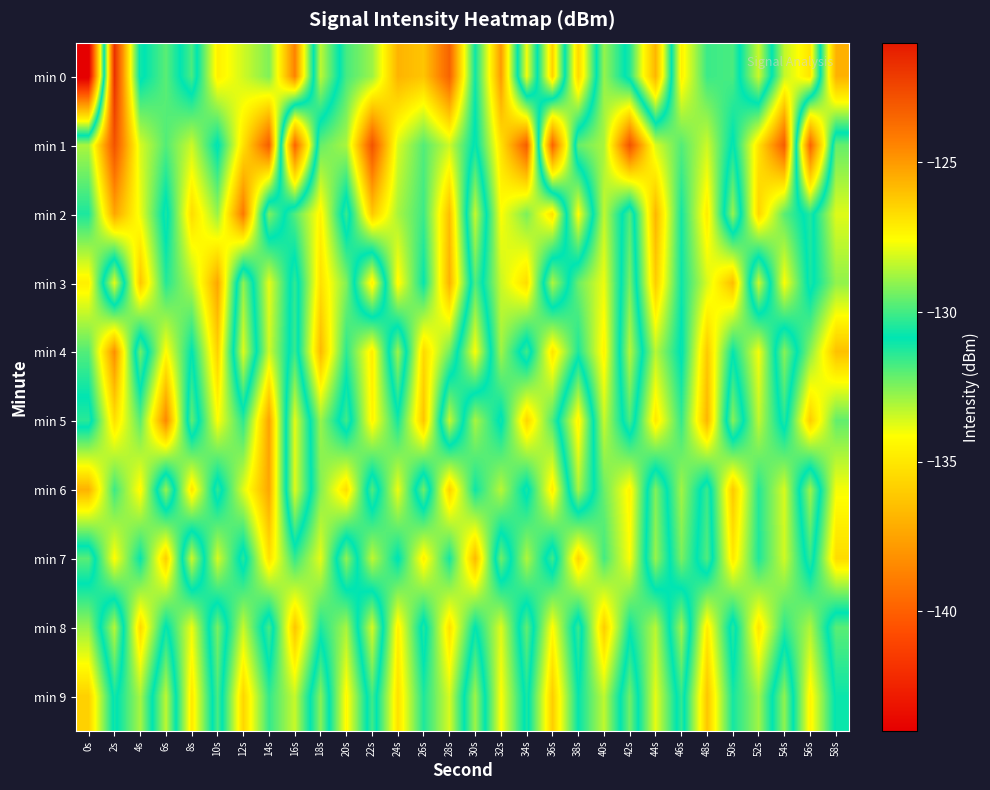

Reading right to left, extract all data points from this chart.

min 0: 58s=-137.0	56s=-126.9	54s=-128.4	52s=-133.5	50s=-129.9	48s=-130.1	46s=-127.2	44s=-136.8	42s=-131.3	40s=-128.9	38s=-135.5	36s=-126.4	34s=-134.0	32s=-125.0	30s=-130.7	28s=-123.4	26s=-126.1	24s=-125.7	22s=-128.9	20s=-130.0	18s=-133.3	16s=-124.4	14s=-129.2	12s=-128.2	10s=-127.2	8s=-131.8	6s=-129.7	4s=-131.1	2s=-121.8	0s=-144.4
min 1: 58s=-129.5	56s=-139.9	54s=-123.2	52s=-126.8	50s=-131.0	48s=-128.2	46s=-129.8	44s=-128.1	42s=-122.9	40s=-128.7	38s=-129.5	36s=-139.9	34s=-123.2	32s=-126.8	30s=-131.0	28s=-128.2	26s=-129.8	24s=-128.1	22s=-122.9	20s=-128.7	18s=-129.5	16s=-139.9	14s=-123.2	12s=-126.8	10s=-131.0	8s=-128.2	6s=-129.8	4s=-128.1	2s=-122.9	0s=-128.7
min 2: 58s=-128.0	56s=-131.3	54s=-129.7	52s=-126.5	50s=-132.8	48s=-127.1	46s=-130.6	44s=-125.7	42s=-131.9	40s=-128.4	38s=-134.2	36s=-126.8	34s=-129.3	32s=-127.6	30s=-133.4	28s=-125.9	26s=-130.1	24s=-128.7	22s=-126.2	20s=-131.6	18s=-127.3	16s=-129.8	14s=-132.5	12s=-124.1	10s=-128.9	8s=-126.7	6s=-131.2	4s=-127.8	2s=-125.3	0s=-130.5
min 3: 58s=-129.0	56s=-131.2	54s=-127.6	52s=-133.5	50s=-125.9	48s=-128.1	46s=-130.7	44s=-126.3	42s=-132.4	40s=-127.8	38s=-129.5	36s=-133.1	34s=-126.7	32s=-128.3	30s=-131.9	28s=-125.6	26s=-130.8	24s=-127.4	22s=-134.6	20s=-129.2	18s=-126.8	16s=-131.5	14s=-127.9	12s=-132.7	10s=-125.3	8s=-128.6	6s=-130.4	4s=-126.1	2s=-133.8	0s=-127.2
min 4: 58s=-126.0	56s=-129.1	54s=-132.6	52s=-127.7	50s=-130.8	48s=-126.2	46s=-131.0	44s=-128.5	42s=-133.2	40s=-127.3	38s=-130.5	36s=-126.9	34s=-131.7	32s=-128.8	30s=-134.1	28s=-129.4	26s=-126.6	24s=-132.9	22s=-127.1	20s=-130.3	18s=-125.8	16s=-131.6	14s=-128.2	12s=-133.7	10s=-126.4	8s=-130.9	6s=-127.5	4s=-132.3	2s=-124.7	0s=-129.8
min 5: 58s=-129.6	56s=-126.3	54s=-131.3	52s=-128.4	50s=-132.6	48s=-125.7	46s=-130.2	44s=-127.0	42s=-131.8	40s=-128.3	38s=-134.5	36s=-129.9	34s=-126.5	32s=-131.1	30s=-128.7	28s=-133.4	26s=-126.1	24s=-130.6	22s=-127.3	20s=-131.7	18s=-128.9	16s=-133.8	14s=-125.2	12s=-130.3	10s=-127.6	8s=-132.1	6s=-124.5	4s=-129.7	2s=-126.8	0s=-131.4
min 6: 58s=-127.7	56s=-132.9	54s=-128.1	52s=-130.4	50s=-126.2	48s=-131.6	46s=-128.8	44s=-132.5	42s=-127.3	40s=-129.5	38s=-133.0	36s=-127.1	34s=-131.2	32s=-128.5	30s=-130.7	28s=-126.4	26s=-132.3	24s=-127.8	22s=-131.9	20s=-126.7	18s=-129.2	16s=-133.7	14s=-125.3	12s=-128.0	10s=-131.5	8s=-126.9	6s=-132.8	4s=-127.4	2s=-130.1	0s=-125.6
min 7: 58s=-126.7	56s=-131.5	54s=-128.2	52s=-130.5	50s=-127.0	48s=-131.9	46s=-129.3	44s=-132.8	42s=-127.6	40s=-130.0	38s=-126.5	36s=-131.7	34s=-128.6	32s=-132.3	30s=-125.8	28s=-130.6	26s=-127.2	24s=-131.0	22s=-128.4	20s=-132.7	18s=-127.9	16s=-130.2	14s=-126.8	12s=-131.4	10s=-128.1	8s=-133.5	6s=-126.3	4s=-130.8	2s=-127.5	0s=-132.0
min 8: 58s=-132.0	56s=-128.6	54s=-130.3	52s=-126.9	50s=-131.4	48s=-127.1	46s=-132.9	44s=-128.5	42s=-130.7	40s=-126.3	38s=-131.6	36s=-127.5	34s=-132.1	32s=-128.0	30s=-130.9	28s=-126.8	26s=-131.3	24s=-127.2	22s=-133.6	20s=-128.7	18s=-130.5	16s=-126.1	14s=-131.8	12s=-128.3	10s=-132.4	8s=-127.8	6s=-131.0	4s=-126.6	2s=-133.2	0s=-128.9
min 9: 58s=-131.0	56s=-127.3	54s=-132.7	52s=-128.8	50s=-130.6	48s=-126.1	46s=-131.5	44s=-127.9	42s=-132.3	40s=-128.4	38s=-130.8	36s=-126.3	34s=-131.2	32s=-127.6	30s=-132.9	28s=-128.1	26s=-130.5	24s=-126.8	22s=-131.7	20s=-127.4	18s=-132.6	16s=-128.3	14s=-130.2	12s=-126.5	10s=-131.8	8s=-127.0	6s=-133.3	4s=-128.7	2s=-131.1	0s=-126.4